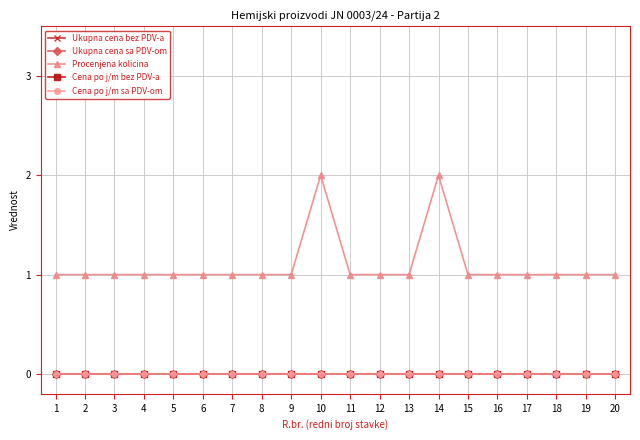

Is this an area chart (filled region under the line)?

No